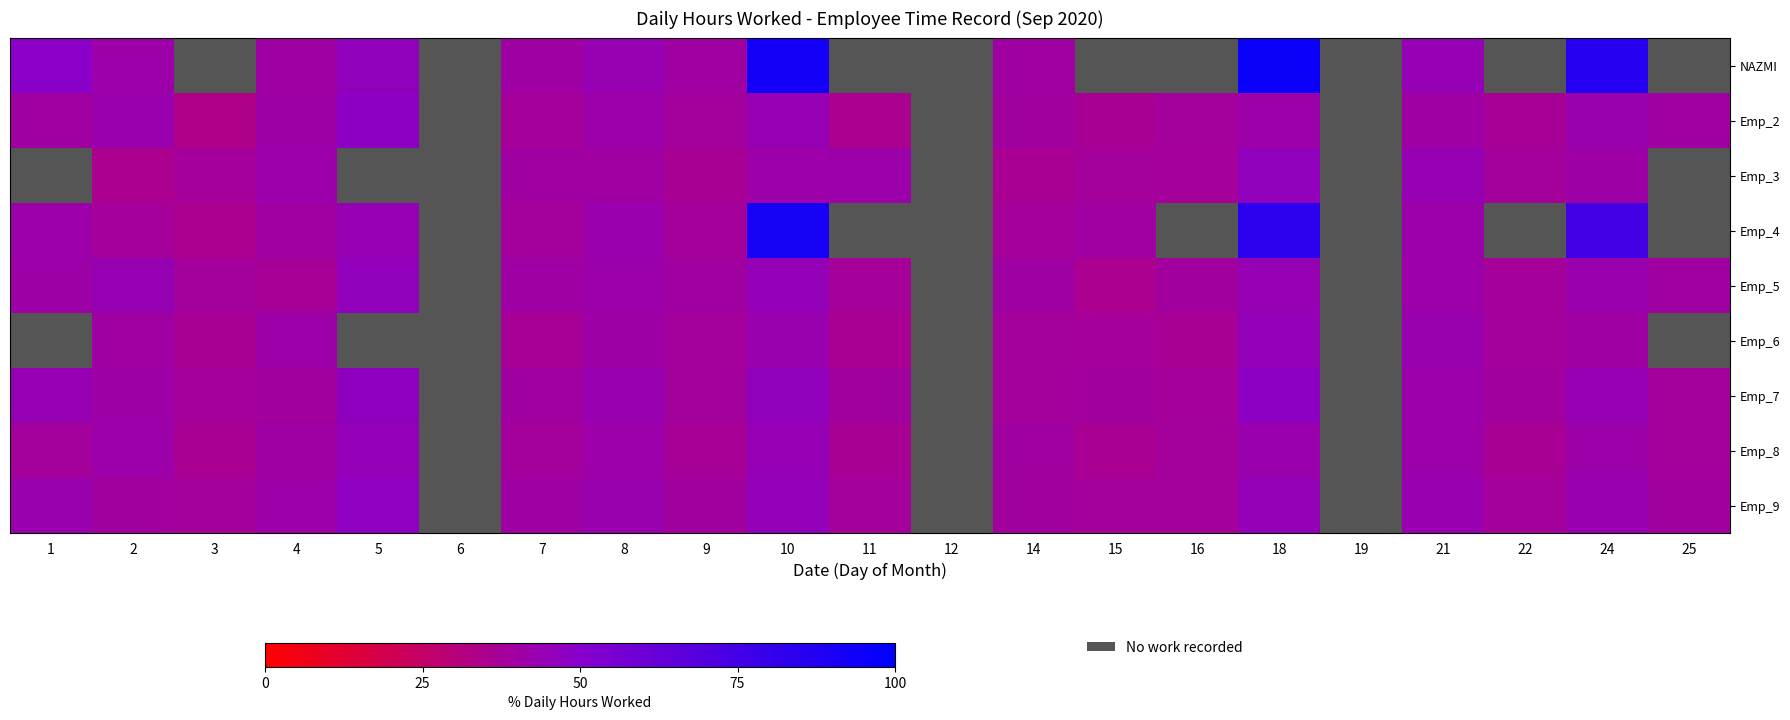

What value does the Emp_2 series have at 11?

35.4